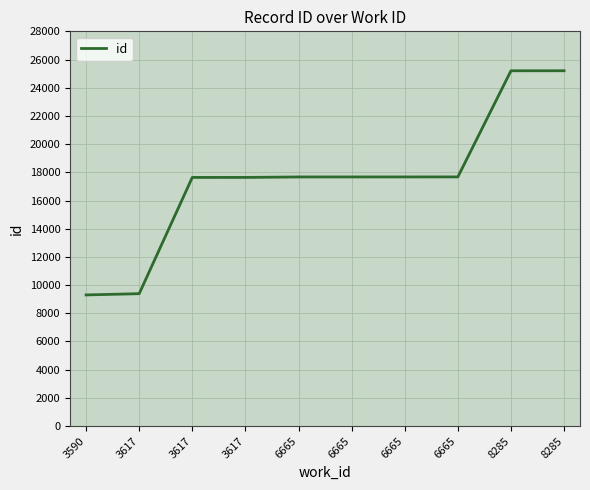

Rank the categories by value from lowest to highest.

3590, 3617, 3617, 3617, 6665, 6665, 6665, 6665, 8285, 8285